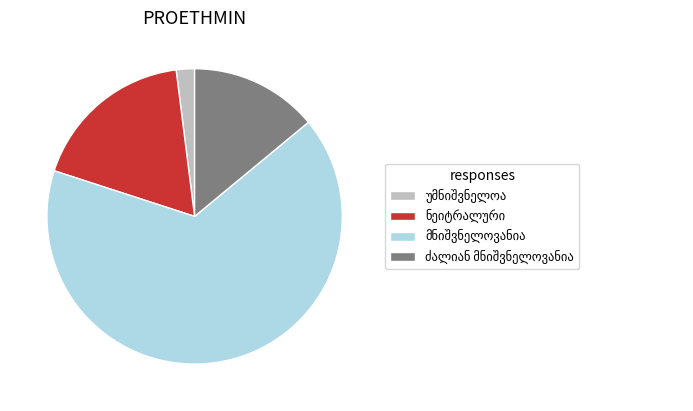

To the nearest percent, what percentage of the pie is ძალიან მნიშვნელოვანია?

14%